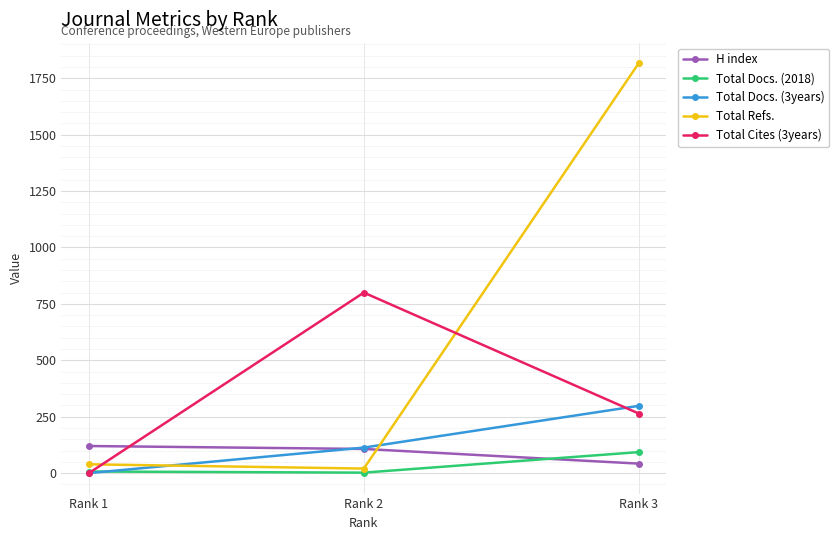

What is the sum of the Total Cites (3years) values at Rank 2 and Rank 3?

1064